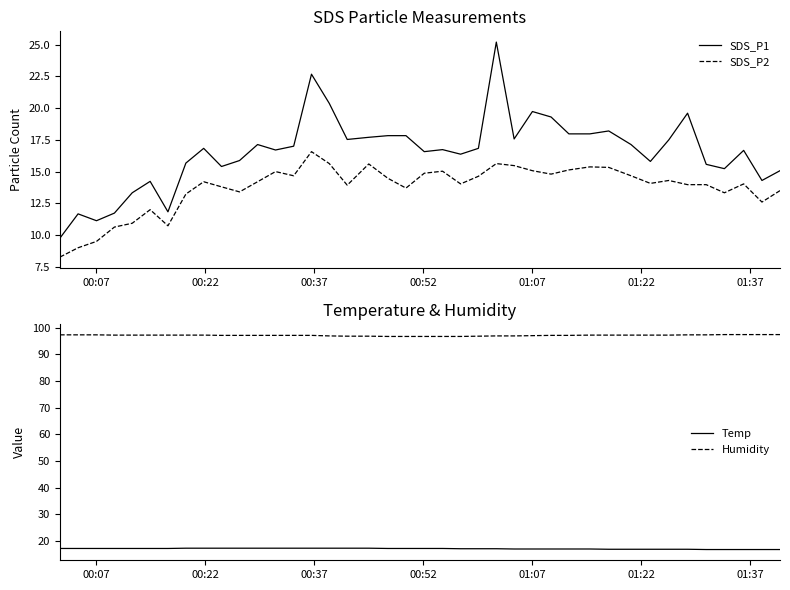

True or false: SDS_P2 and SDS_P1 cross at least once.

False